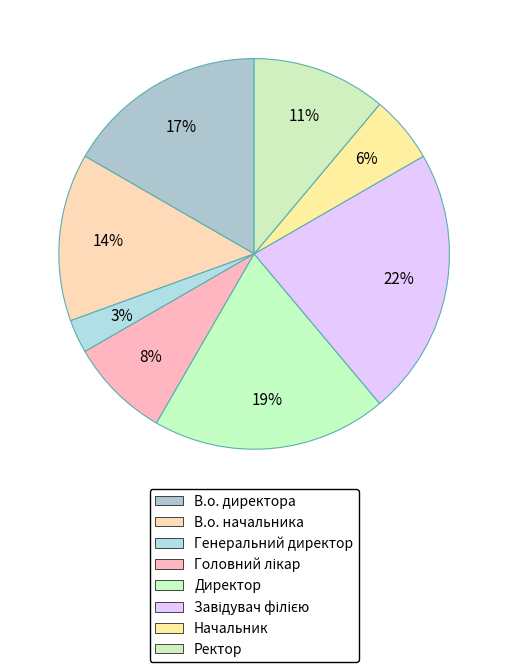

How many slices are in this pie chart?

8